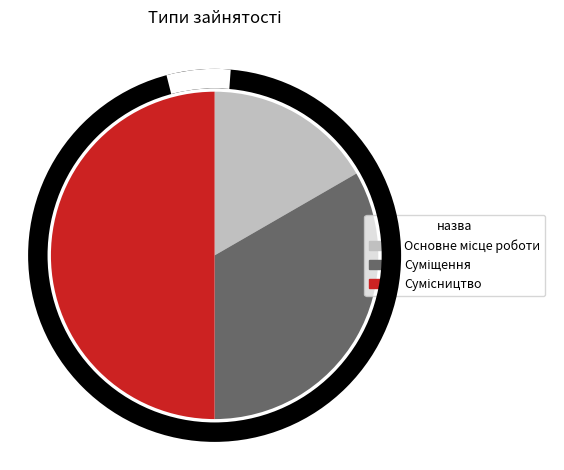

Between Суміщення and Сумісництво, which is larger?

Сумісництво